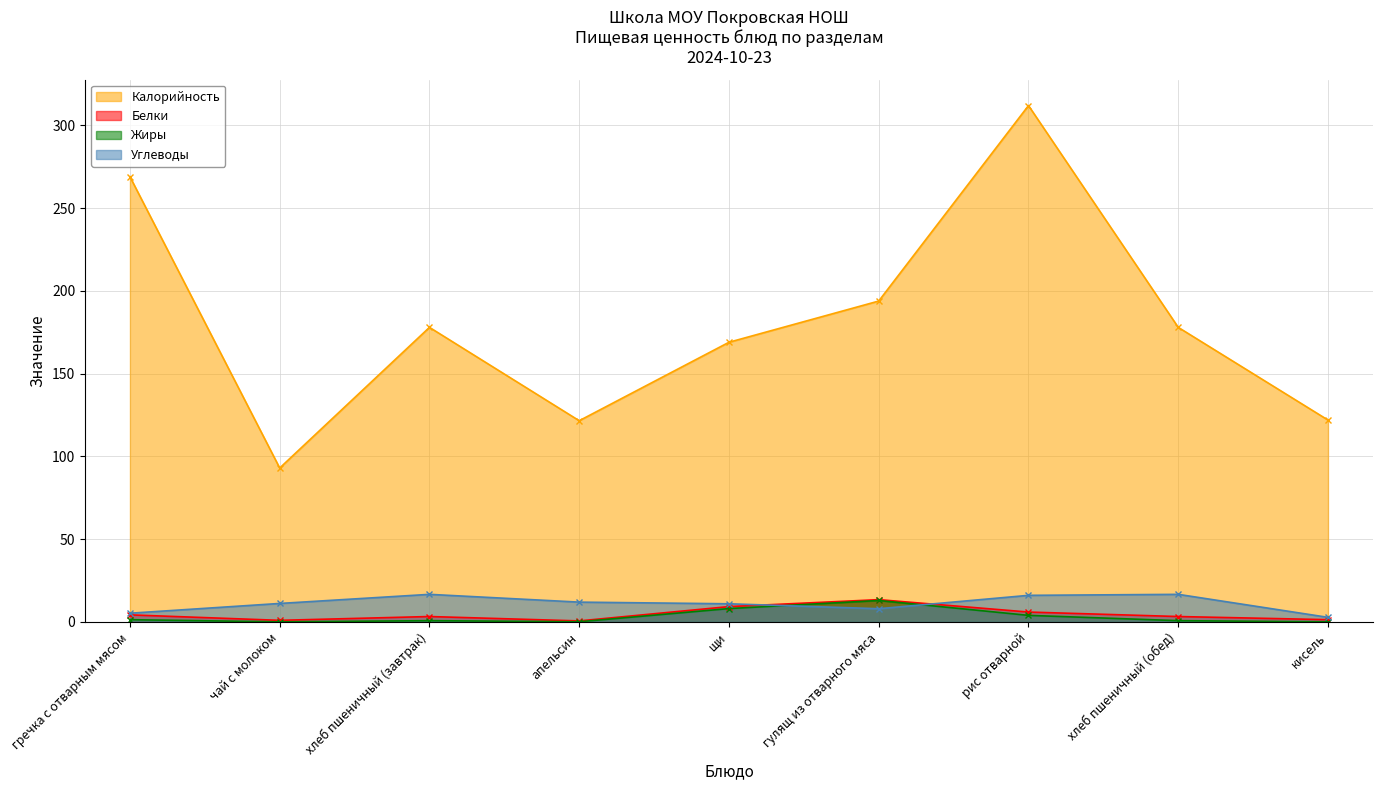

Reading right to left, what are all the values shown in this chart?

Калорийность: 122.0	178.0	312.0	193.9	169.0	121.6	178.0	93.0	269.0
Белки: 1.4	3.3	6.0	13.5	9.3	0.7	3.3	1.0	4.3
Жиры: 0.1	0.8	4.0	13.0	8.1	0.1	0.8	0.1	1.4
Углеводы: 2.8	16.7	16.1	8.0	11.0	12.0	16.7	11.2	5.3